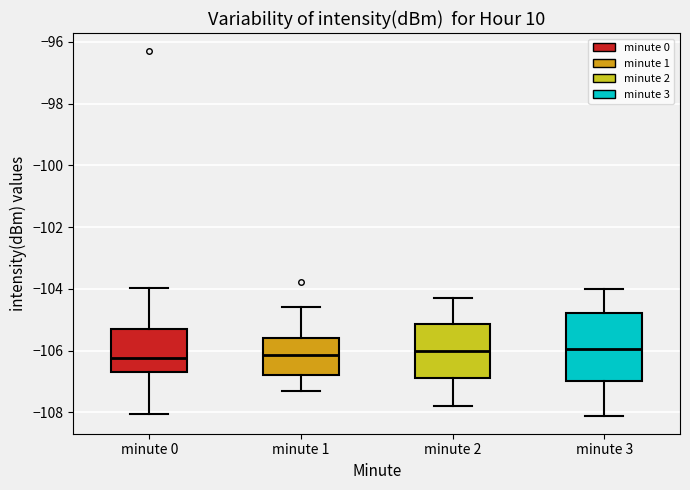

Reading left to right, transcribe this box plot: for each box, give where its median line is, the range the box spans, and where its two whiskers end, as read against the y-axis. The values are not printed on the chart, so give them approximately, as read against the axis.

minute 0: median -106.2, box -106.6 to -105.2, whiskers -108.0 to -104.0
minute 1: median -106.2, box -106.8 to -105.6, whiskers -107.2 to -104.6
minute 2: median -106.0, box -106.8 to -105.2, whiskers -107.8 to -104.2
minute 3: median -106.0, box -107.0 to -104.8, whiskers -108.0 to -104.0